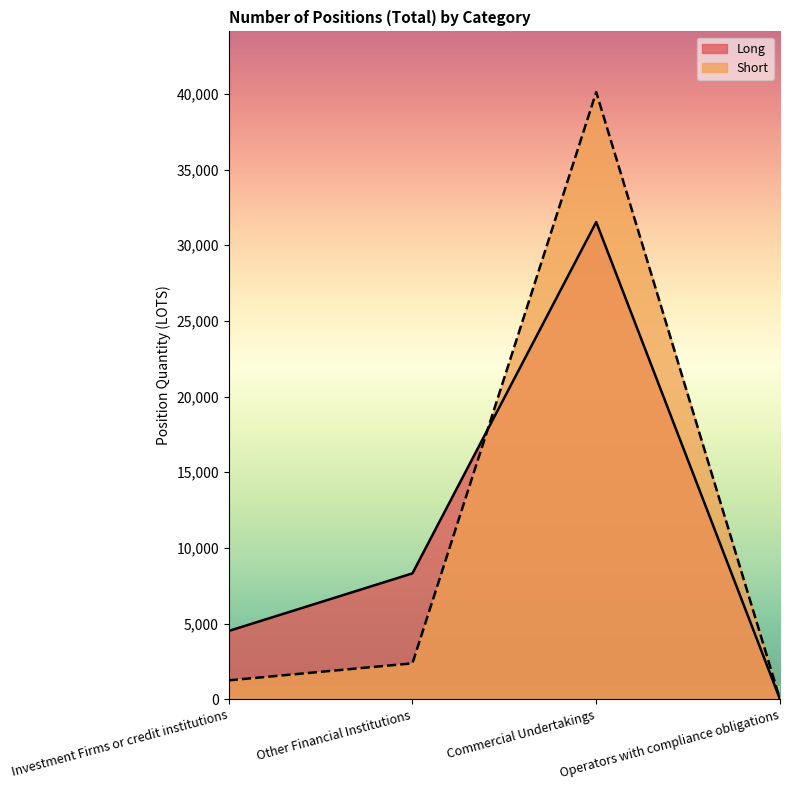

What is the difference between the Short values at Commercial Undertakings and Investment Firms or credit institutions?

38870.8